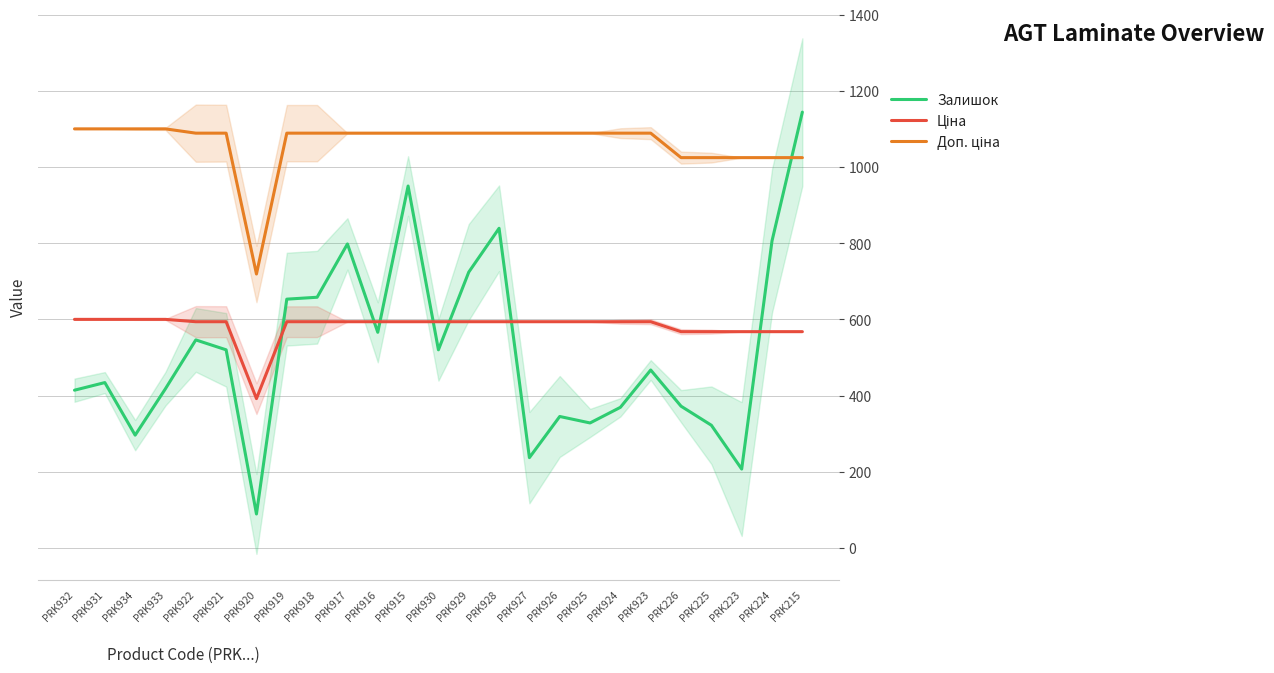

What is the label of the 16th point from the right?

PRK917